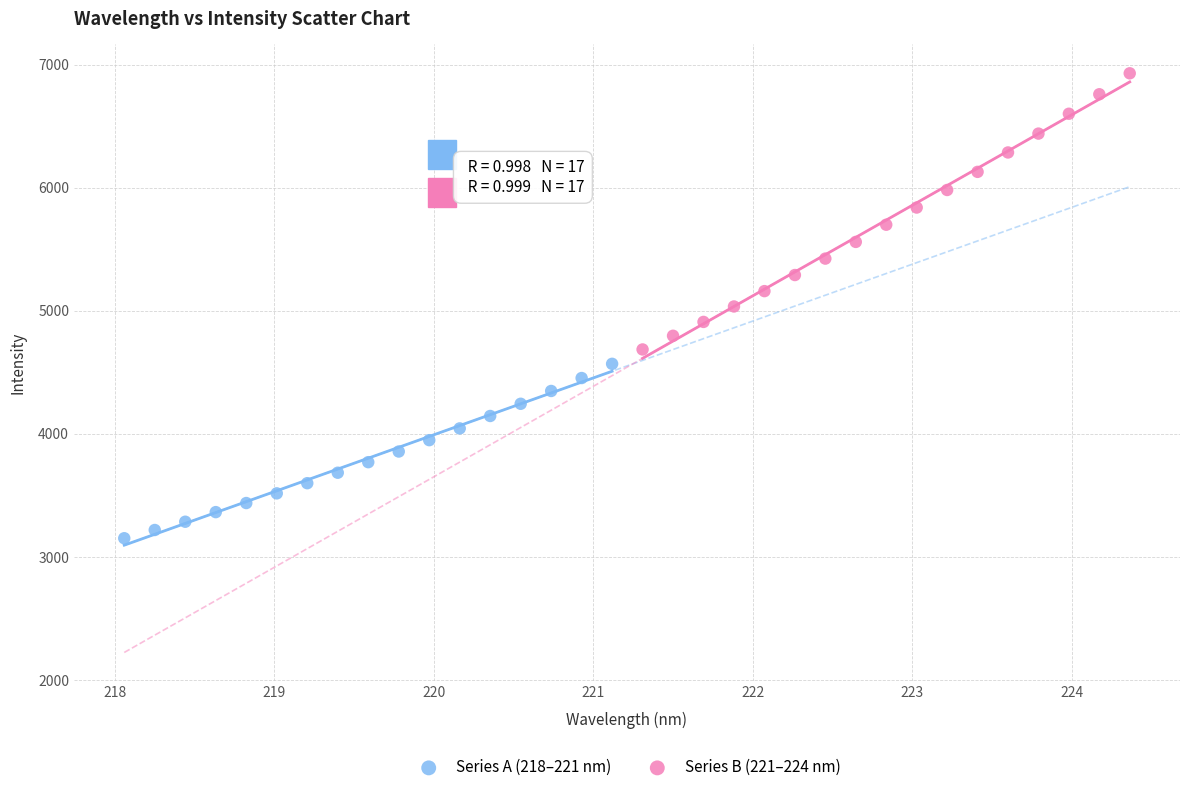

Which series has the widest spread of Y values?

Series B (221–224 nm)